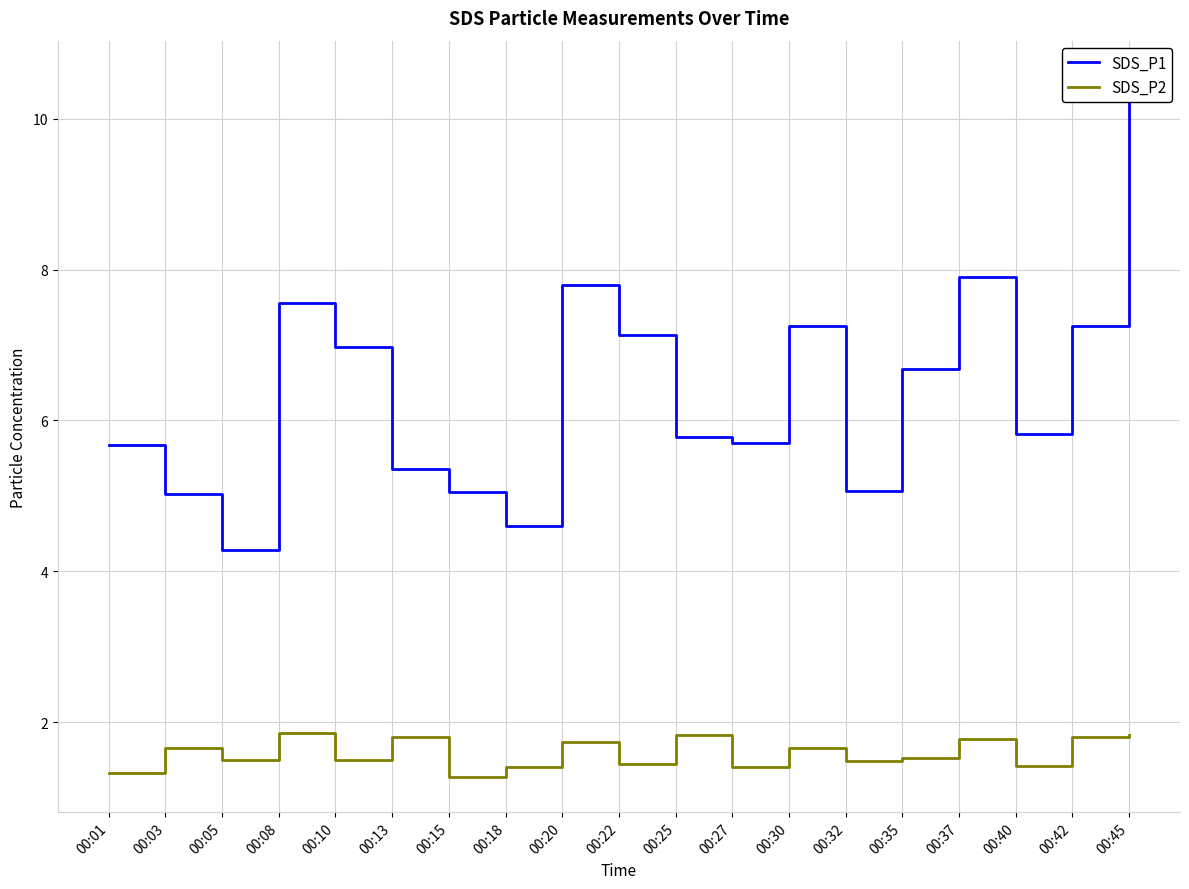

Is it true that SDS_P2 equals 0.4 at 00:35?

False